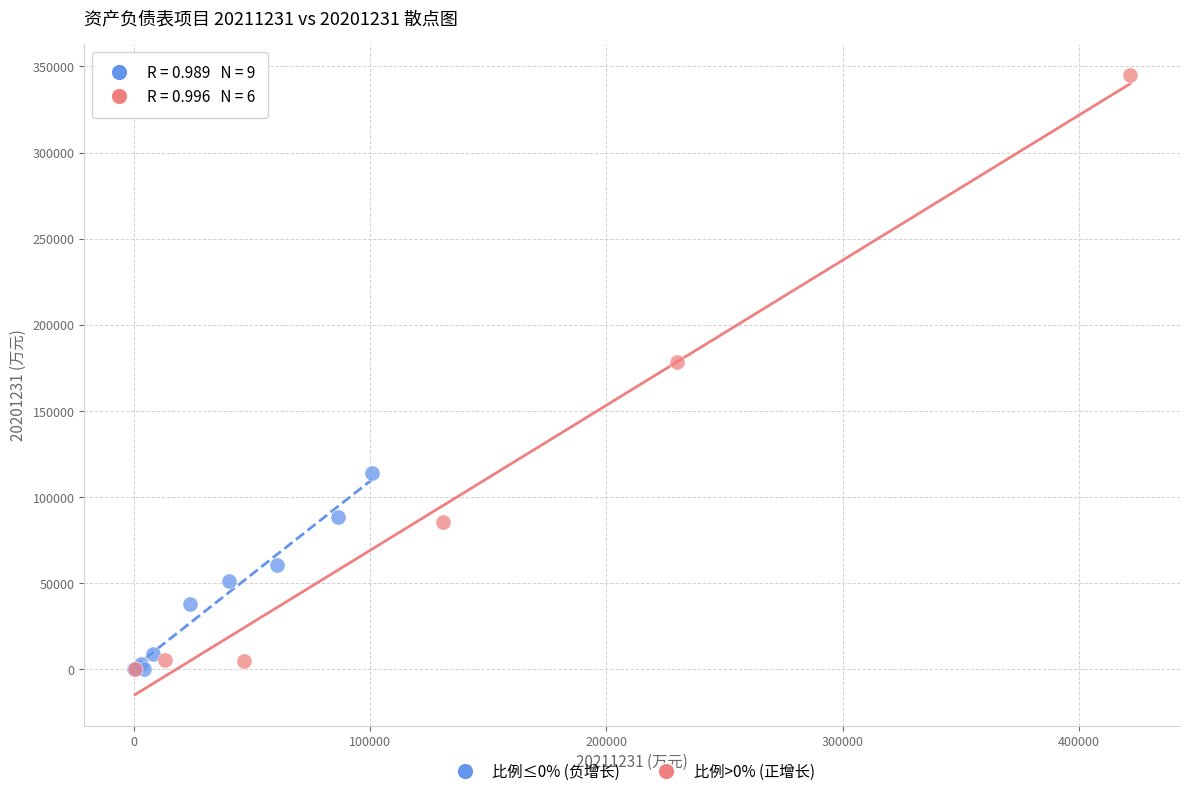

Which series contains the highest Y value?

比例>0% (正增长)